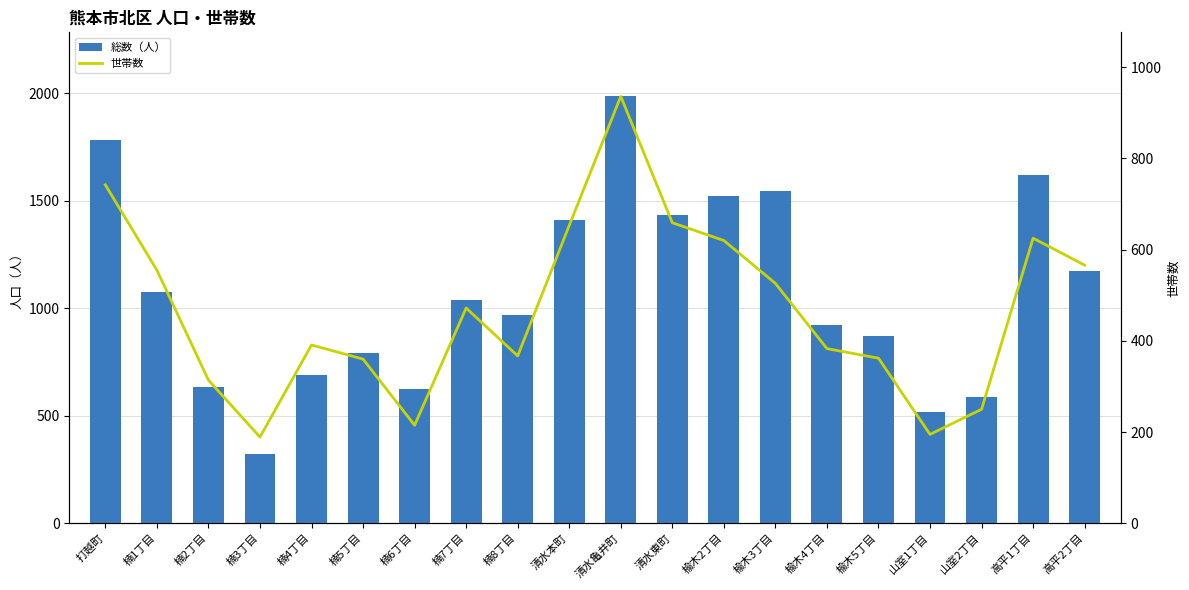

Rank the series by their average value, from lowest to highest.

世帯数, 総数（人）